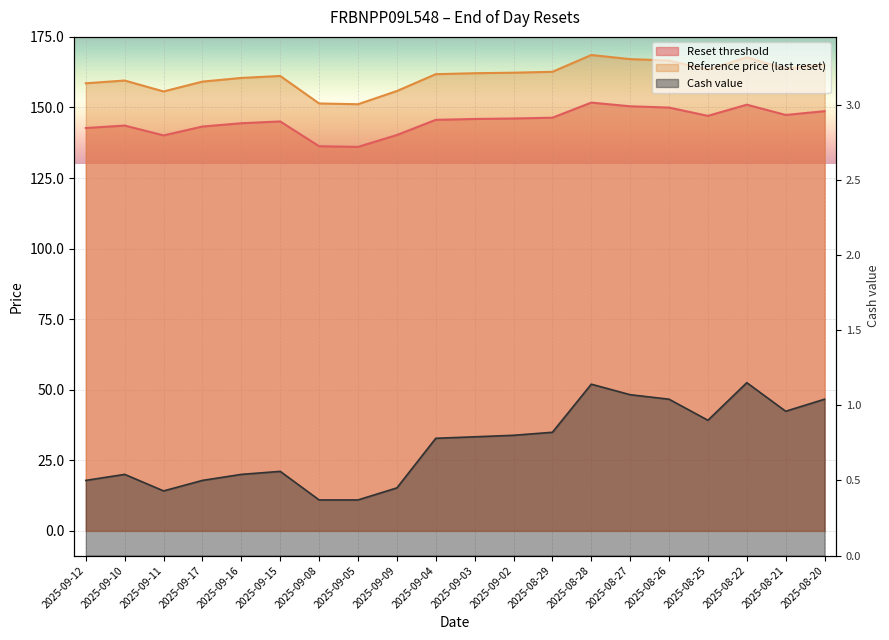

Which series has the largest total across all categories?

Reference price